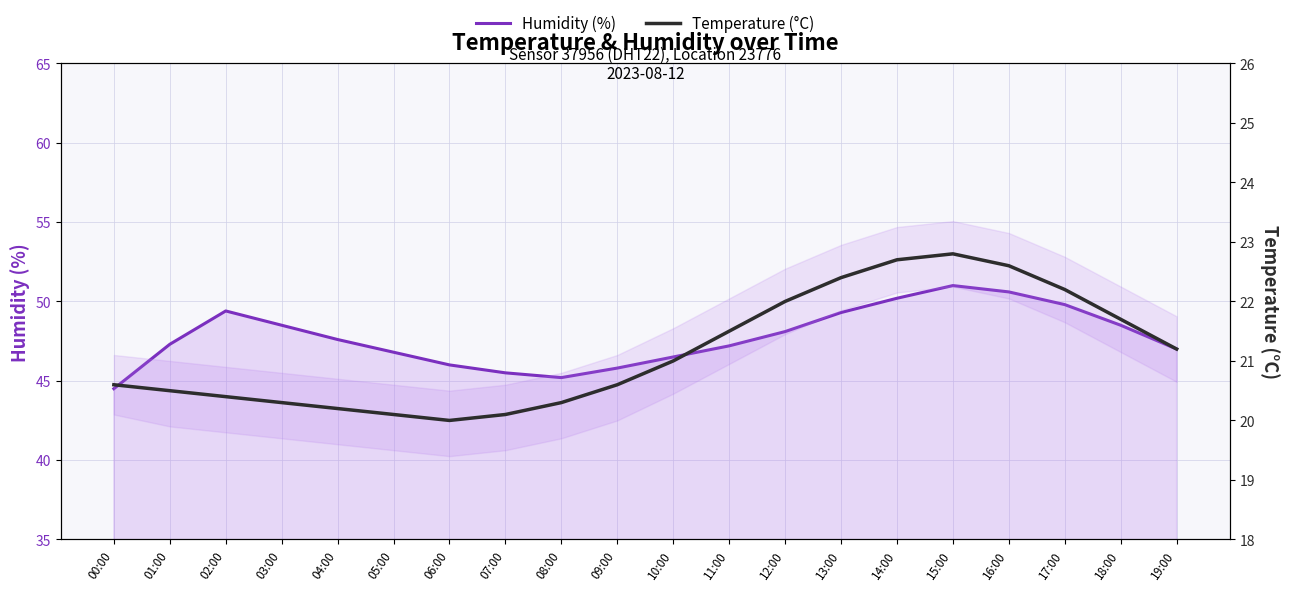

What is the minimum value shown in the chart?

20.0